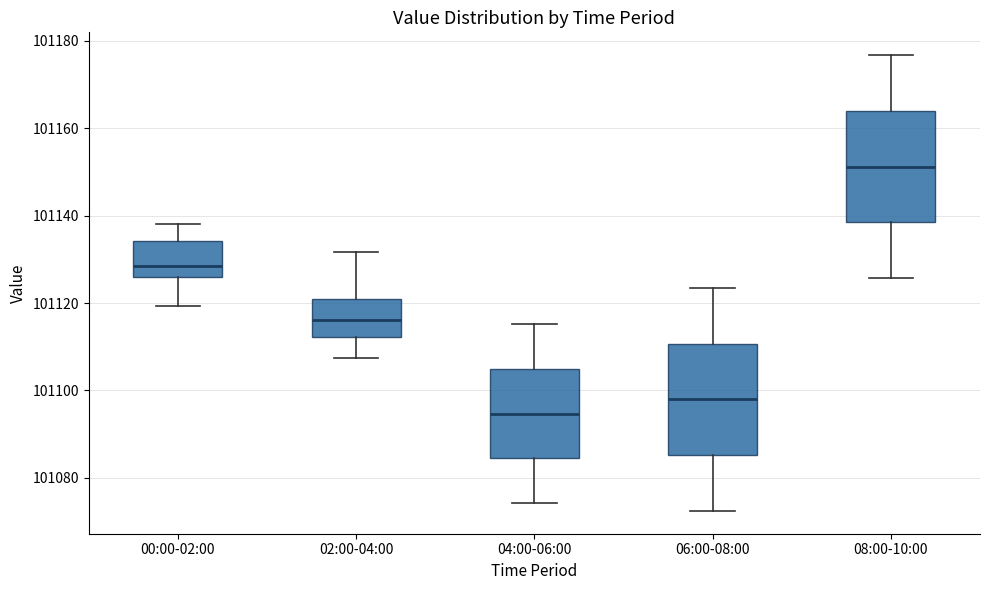

Where does the upper whisker of the box for 04:00-06:00 end on the y-axis? The values are not printed on the chart, so give them approximately, as read against the axis.

101116